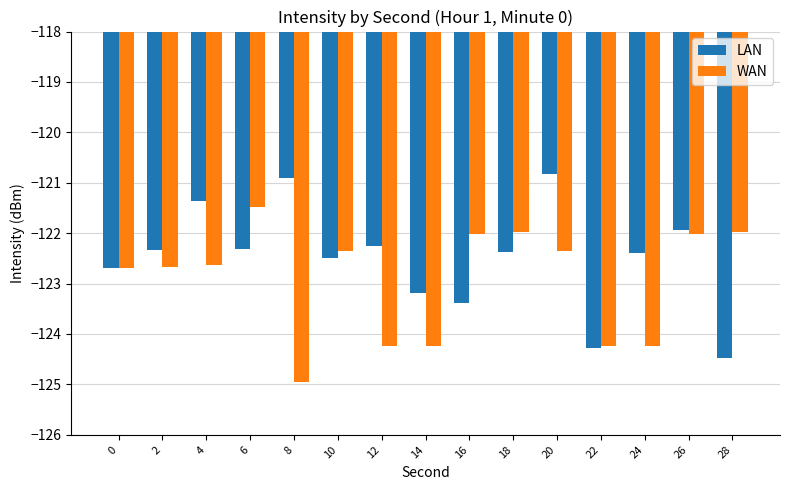

How many distinct data groups are displayed?

2